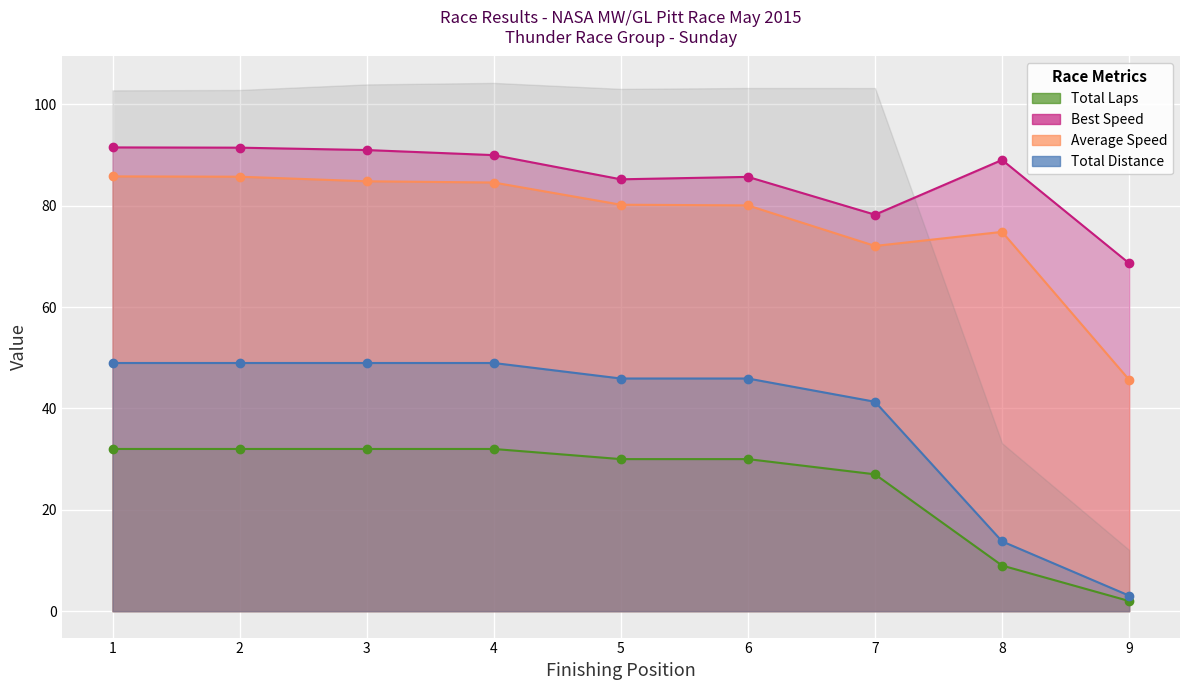

True or false: Total Laps has more than 1 points higher than both neighbors.

False